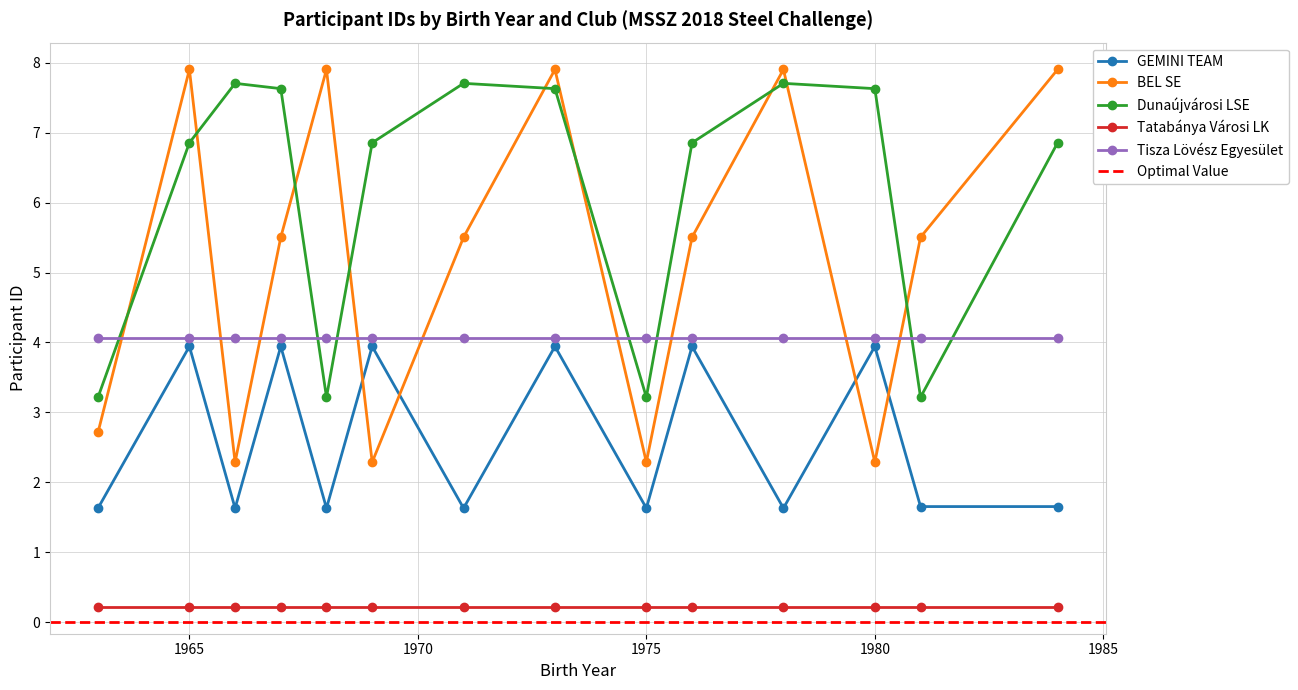

What is the minimum value for GEMINI TEAM?

1.6